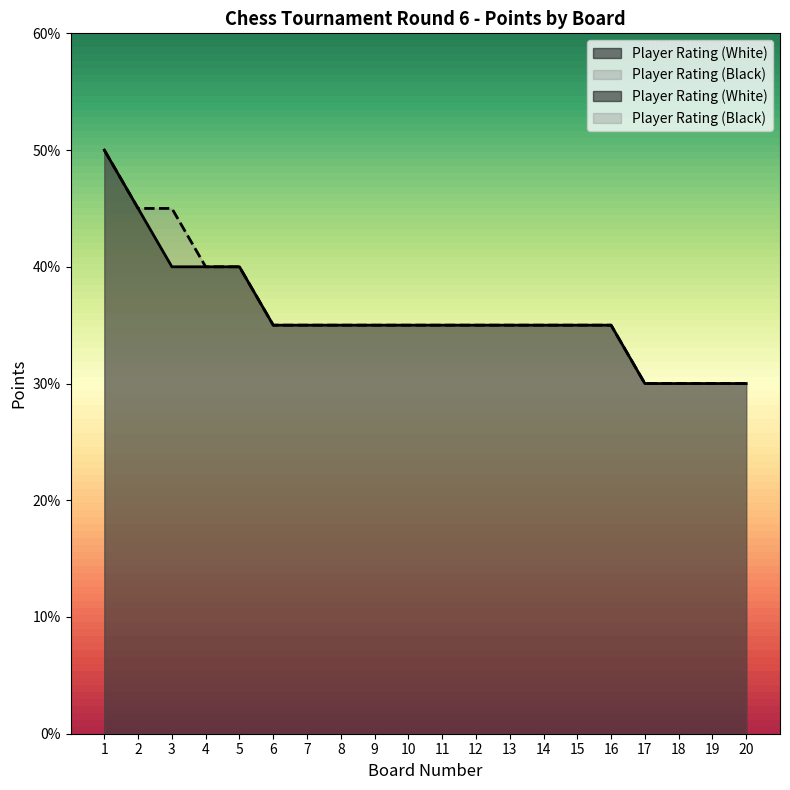

At which label is Player Rating (Black) closest to 4?

4